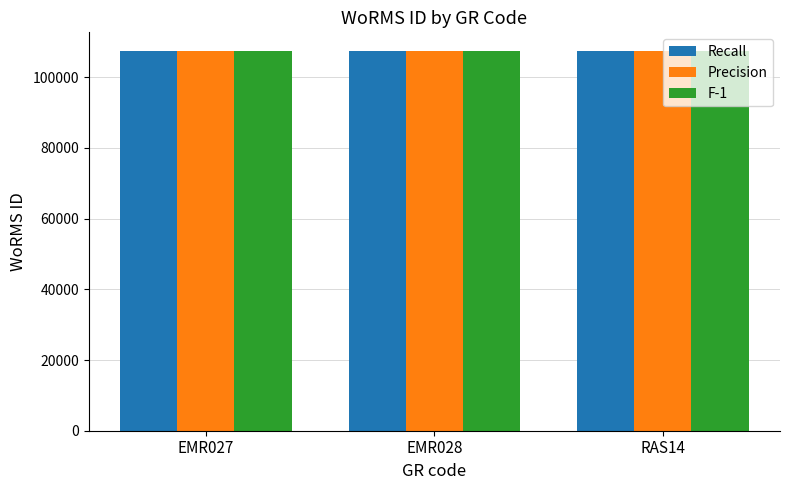

The value of Precision at EMR027 is 107347. True or false?

True